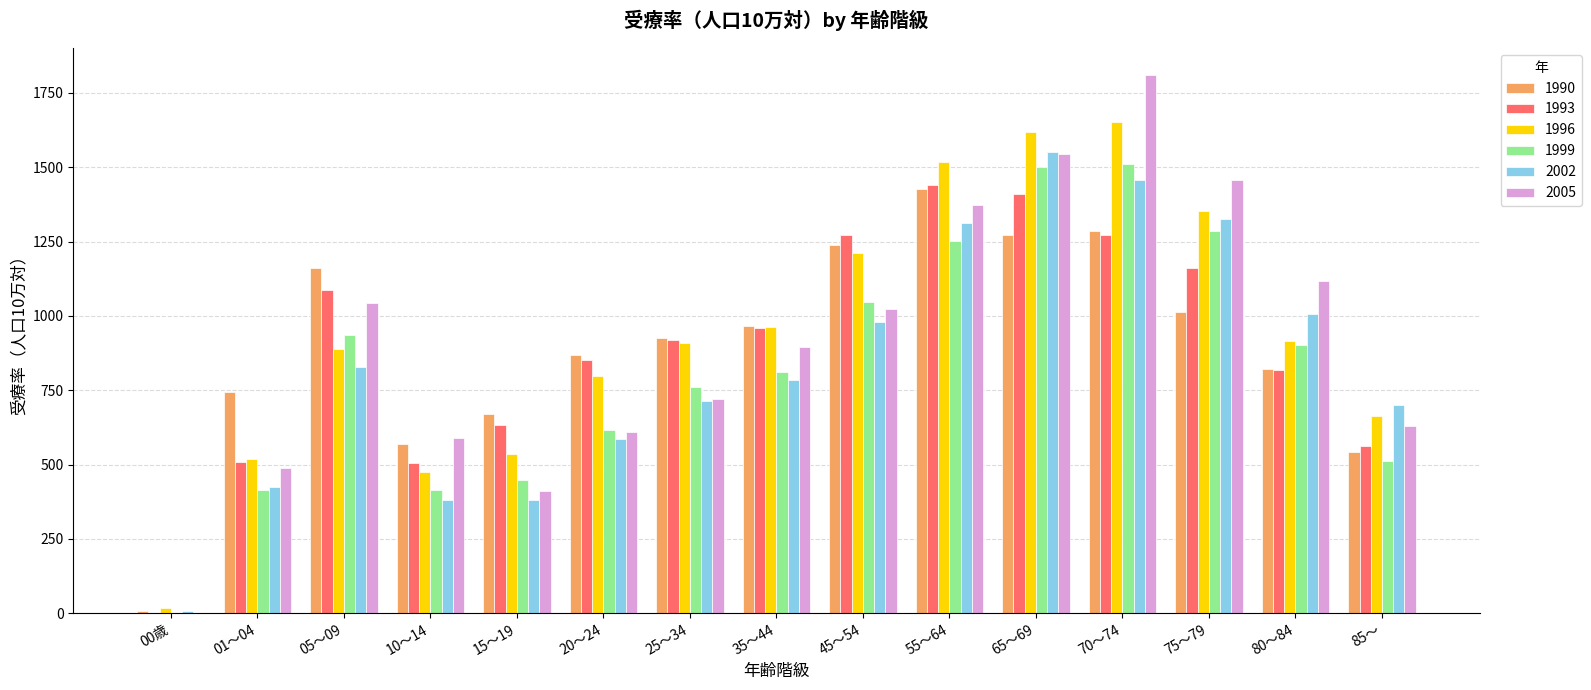

What is the sum of all 1996 values?

14039.5